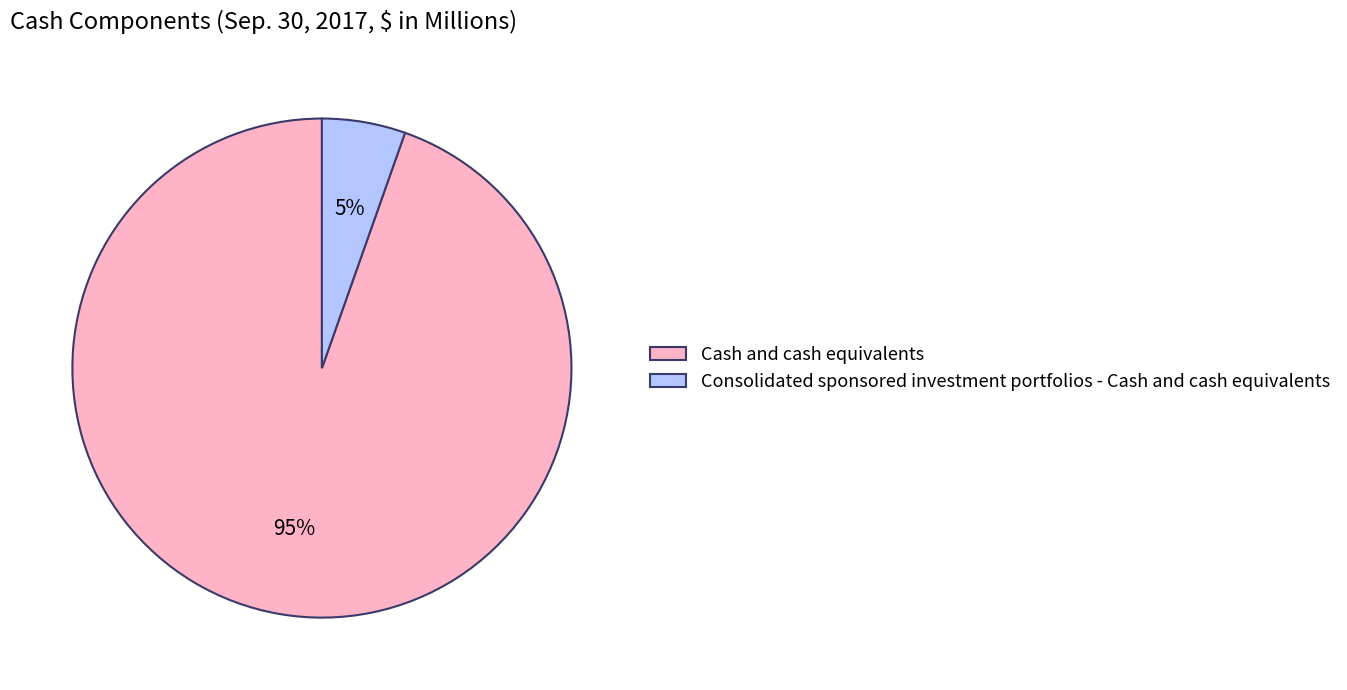

Which slice is the smallest?

Consolidated sponsored investment portfolios - Cash and cash equivalents